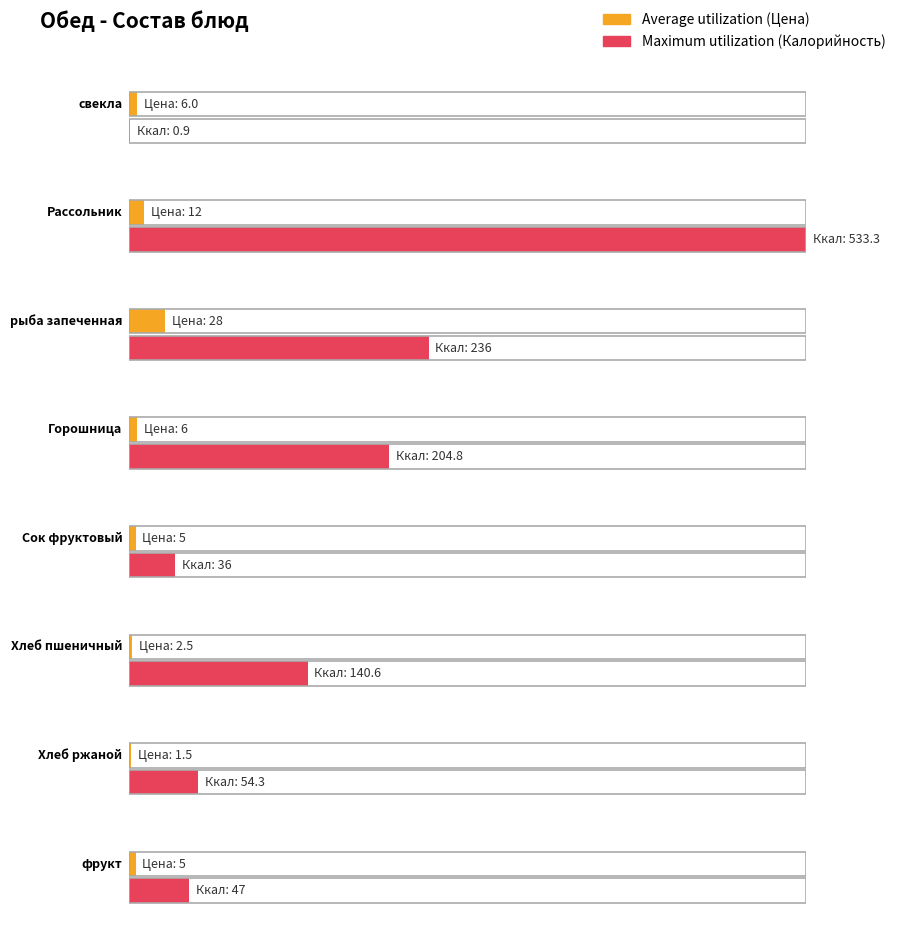

What is the total value across all series at рыба запеченная?

264.0